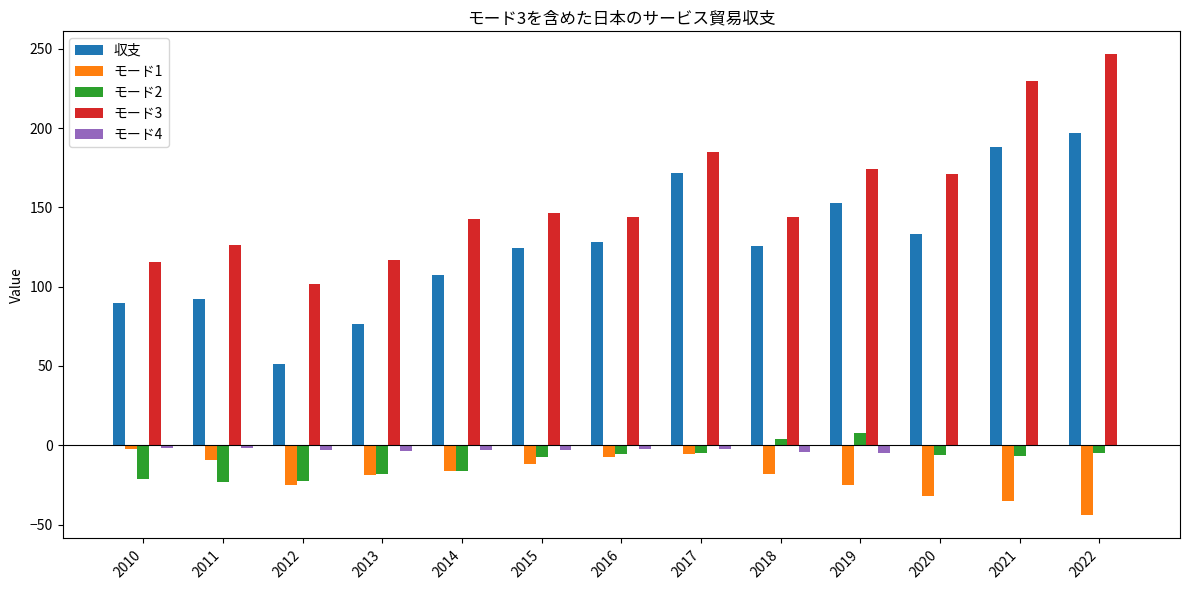

Which label corresponds to the largest value in the chart?

2022